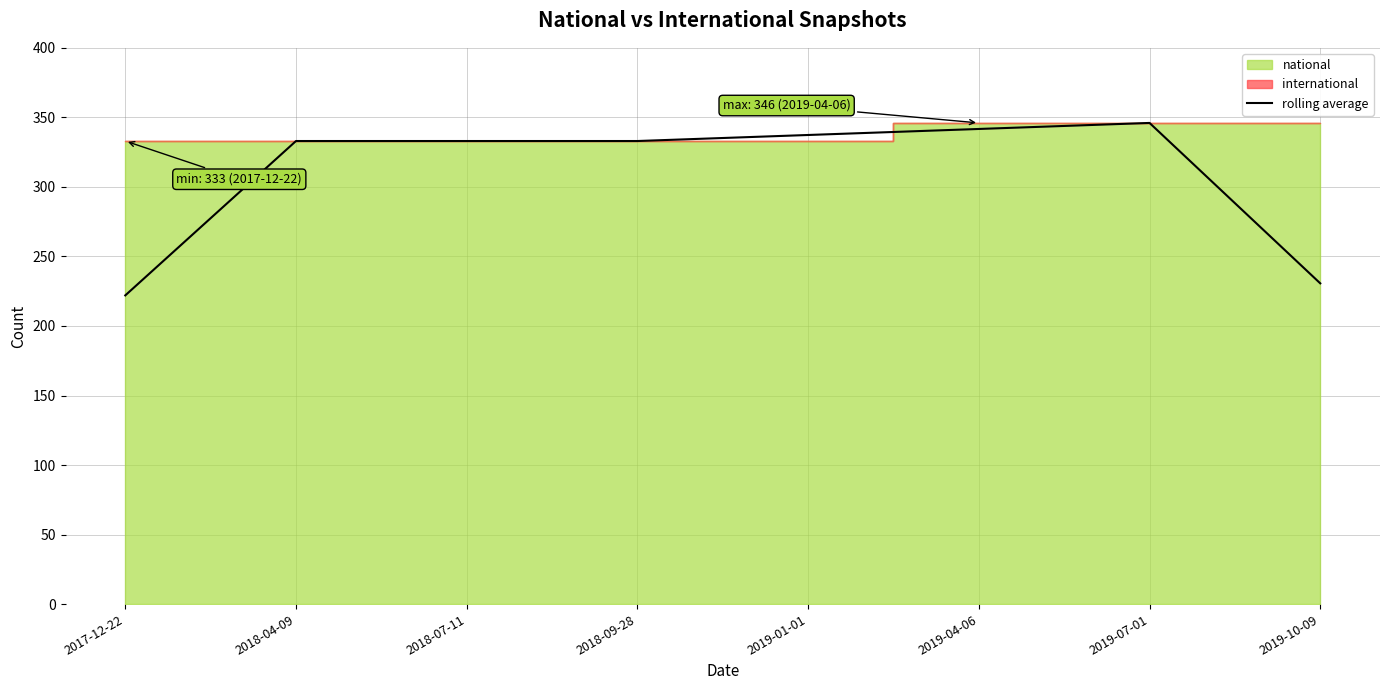

What is the label of the 4th point from the right?

2019-01-01